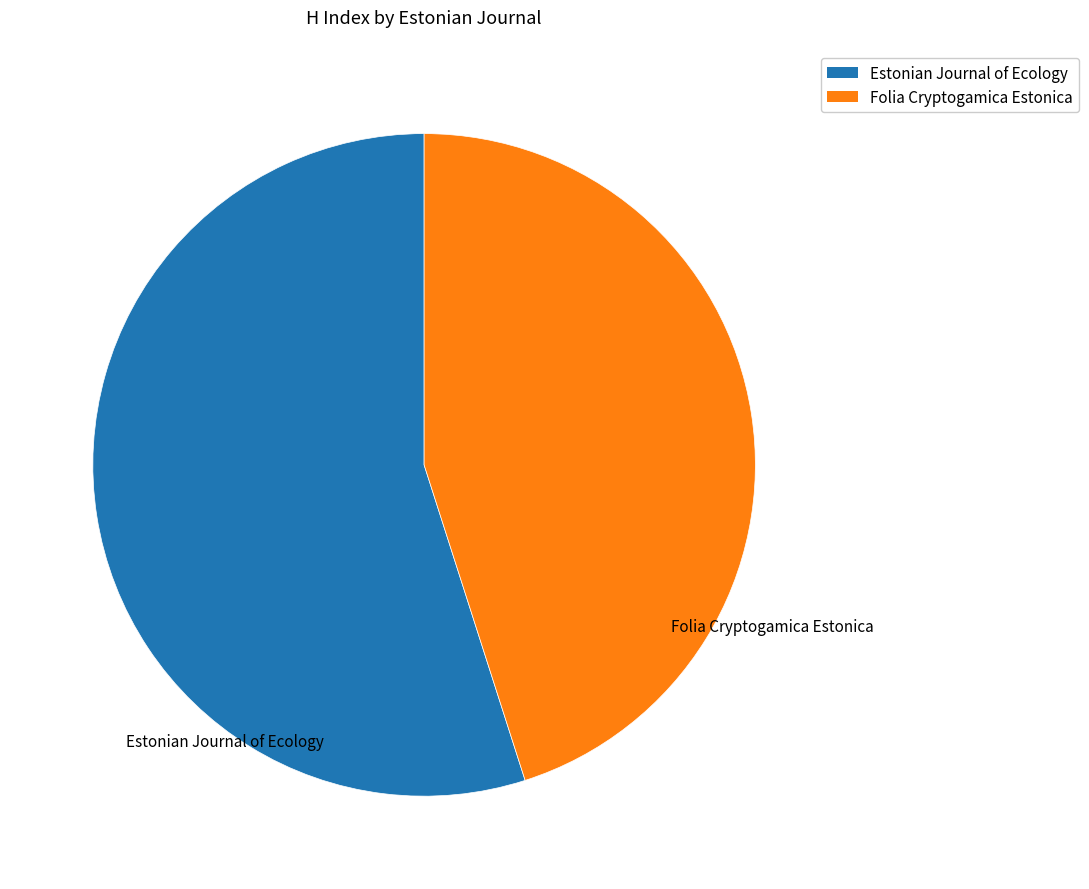

The Estonian Journal of Ecology slice represents 69% of the pie. True or false?

False